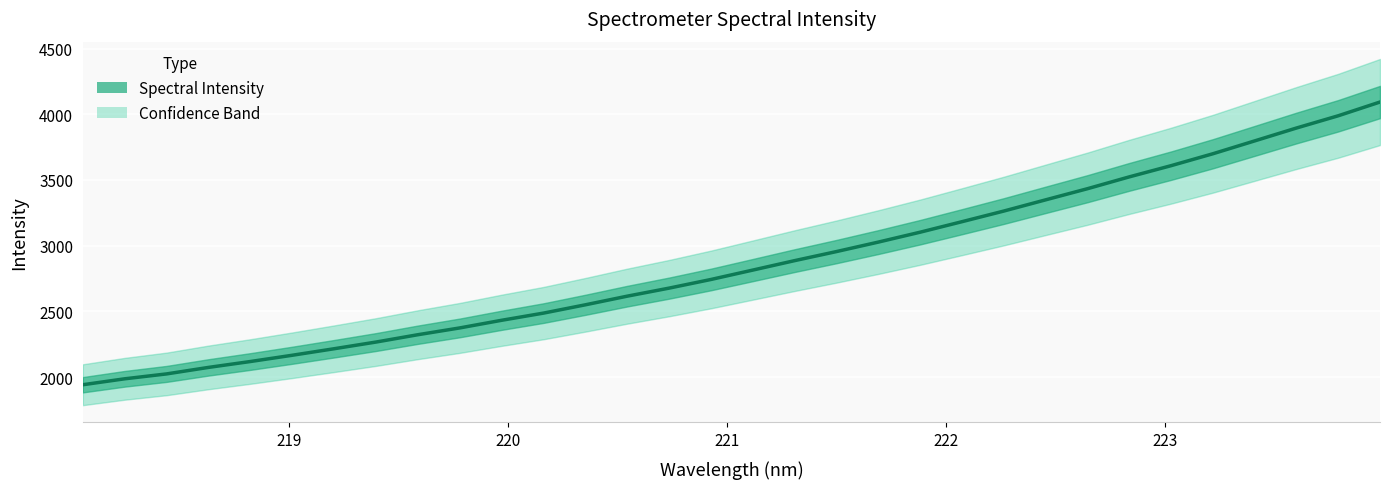

Rank the categories by value from highest to lowest.

223.9802, 223.7895, 223.5987, 223.408, 223.2172, 223.0264, 222.8355, 222.6447, 222.4538, 222.263, 222.0721, 221.8812, 221.6902, 221.4993, 221.3083, 221.1174, 220.9264, 220.7354, 220.5444, 220.3533, 220.1623, 219.9712, 219.7801, 219.589, 219.3979, 219.2067, 219.0156, 218.8244, 218.6332, 218.442, 218.2508, 218.0596